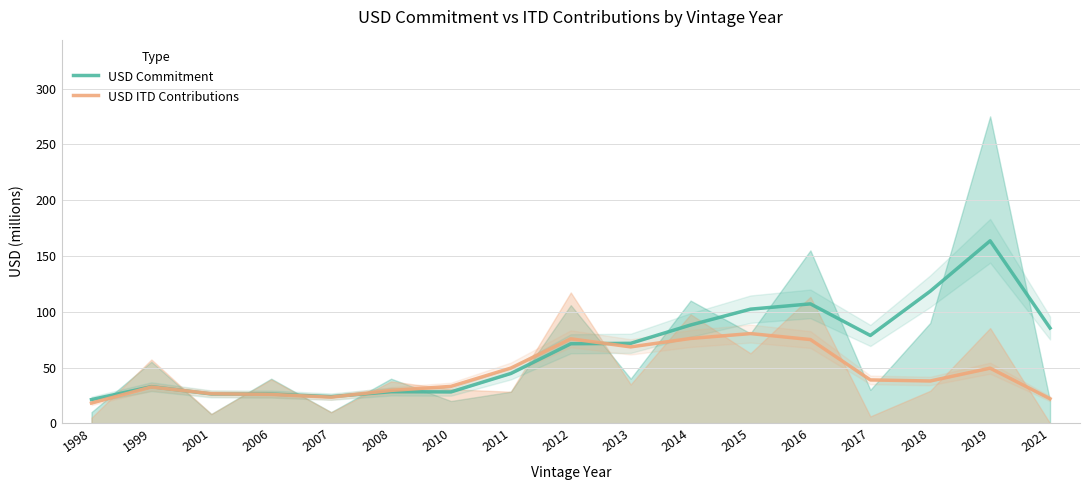

How many intersections are there between USD ITD Contributions and USD Commitment?

4